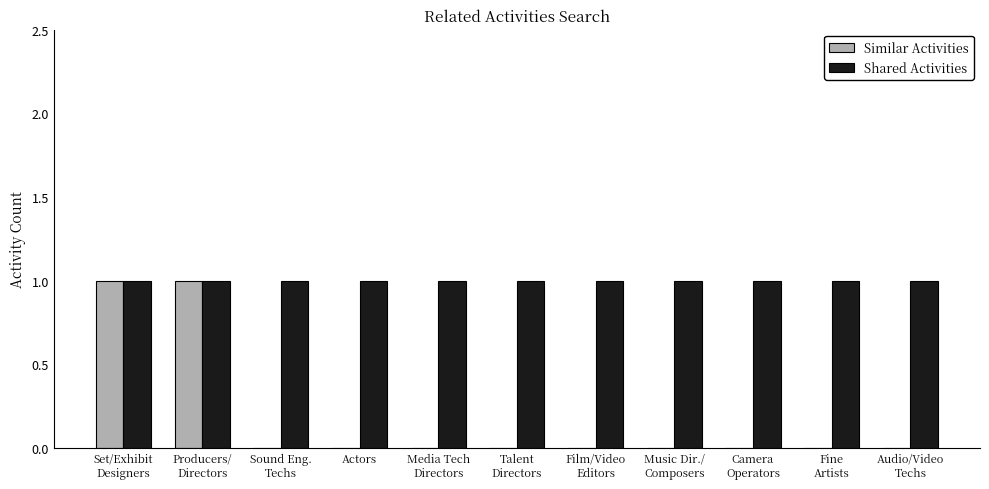

Which series has the largest total across all categories?

Shared Activities